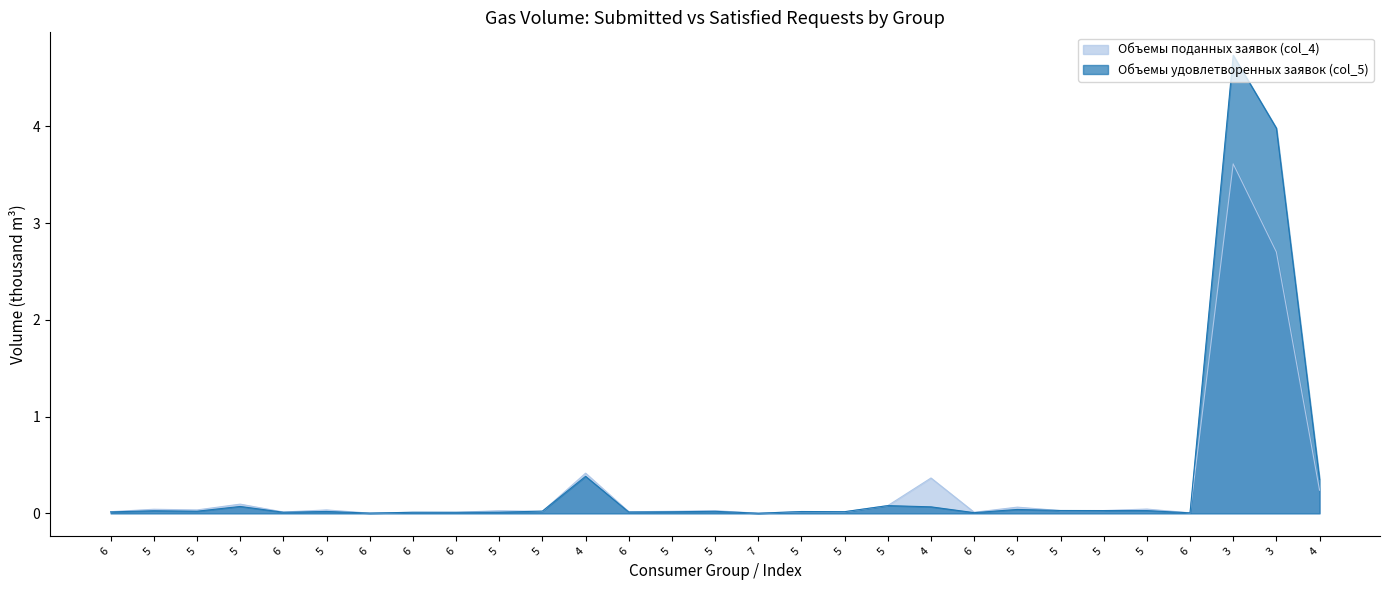

Reading left to right, what are all the values shown in this chart?

Объемы удовлетворенных заявок (col_5): 6=0.0	5=0.0	5=0.0	5=0.1	6=0.0	5=0.0	6=0.0	6=0.0	6=0.0	5=0.0	5=0.0	4=0.4	6=0.0	5=0.0	5=0.0	7=0.0	5=0.0	5=0.0	5=0.1	4=0.1	6=0.0	5=0.0	5=0.0	5=0.0	5=0.0	6=0.0	3=4.7	3=4.0	4=0.4
Объемы поданных заявок (col_4): 6=0.0	5=0.0	5=0.0	5=0.1	6=0.0	5=0.0	6=0.0	6=0.0	6=0.0	5=0.0	5=0.0	4=0.4	6=0.0	5=0.0	5=0.0	7=0.0	5=0.0	5=0.0	5=0.1	4=0.4	6=0.0	5=0.1	5=0.0	5=0.0	5=0.0	6=0.0	3=3.6	3=2.7	4=0.2